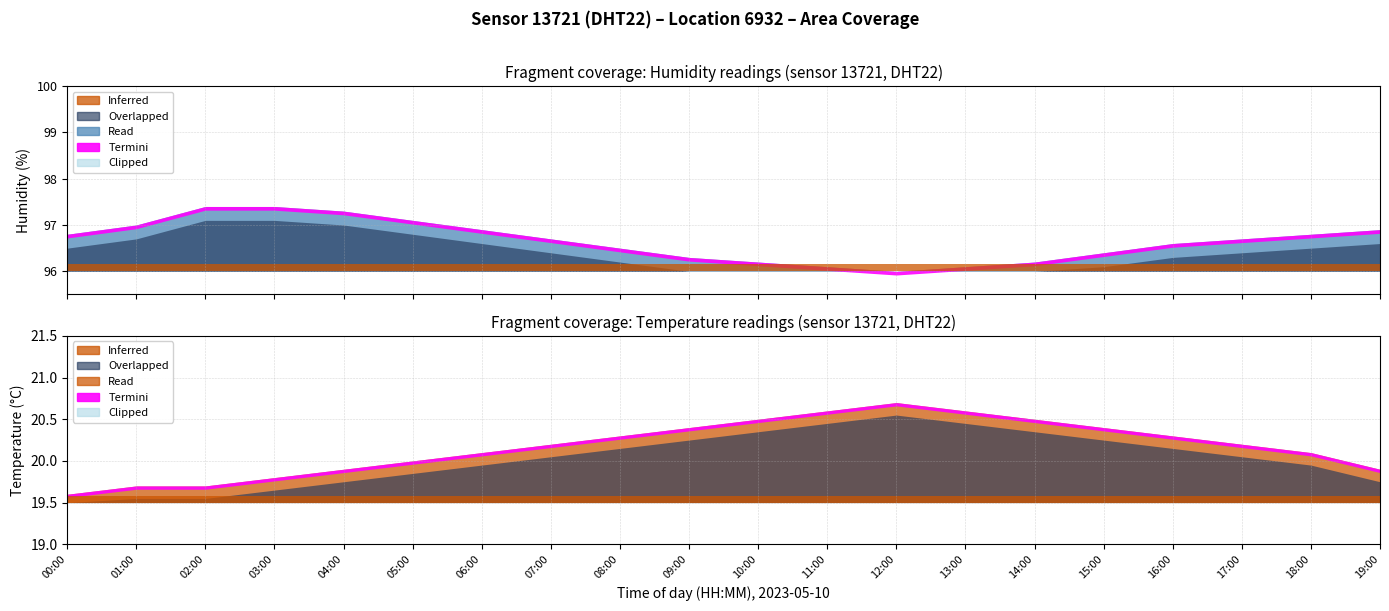

What is the minimum value for humidity?

96.0